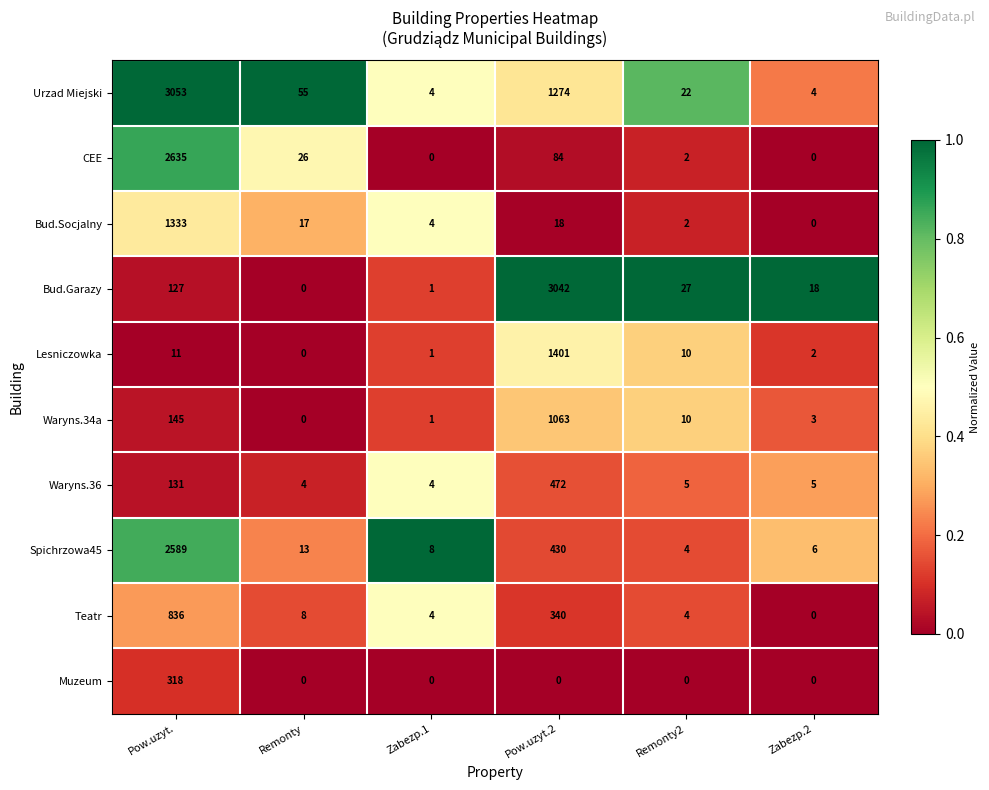

At which category does the chart reach its peak across all series?

Pow.uzyt.